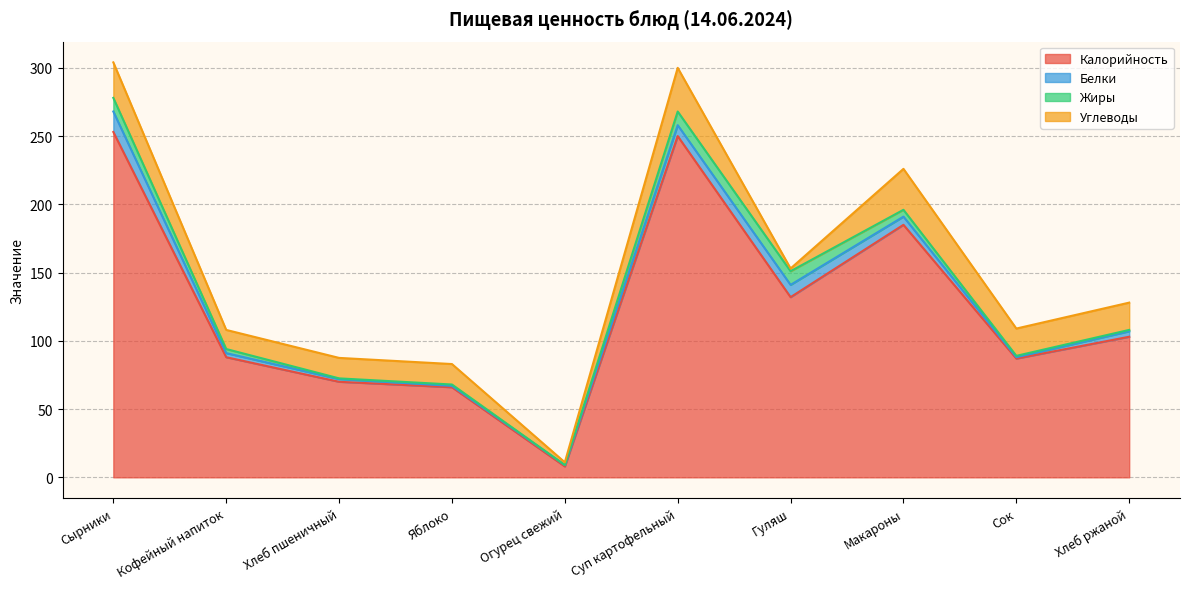

What is the value of the Белки point at the 9th from the left?

1.0